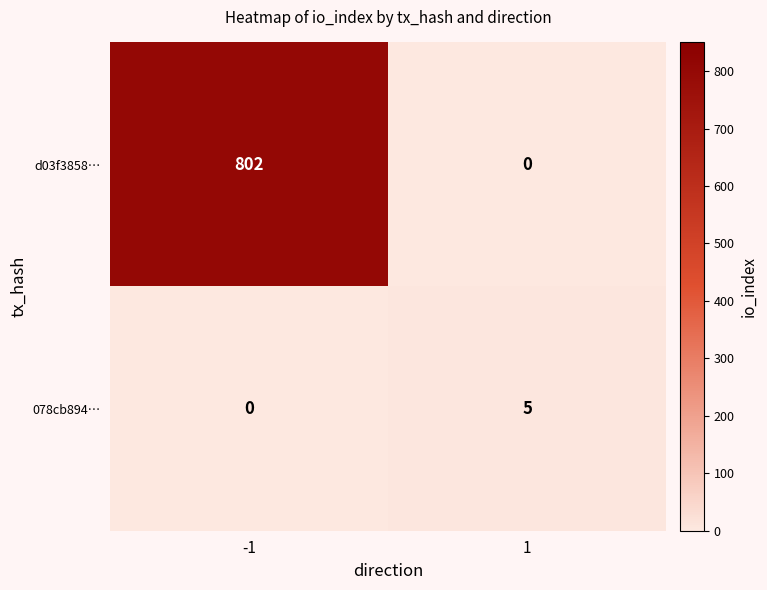

Reading left to right, extract all data points from this chart.

d03f3858…: -1=802	1=0
078cb894…: -1=0	1=5